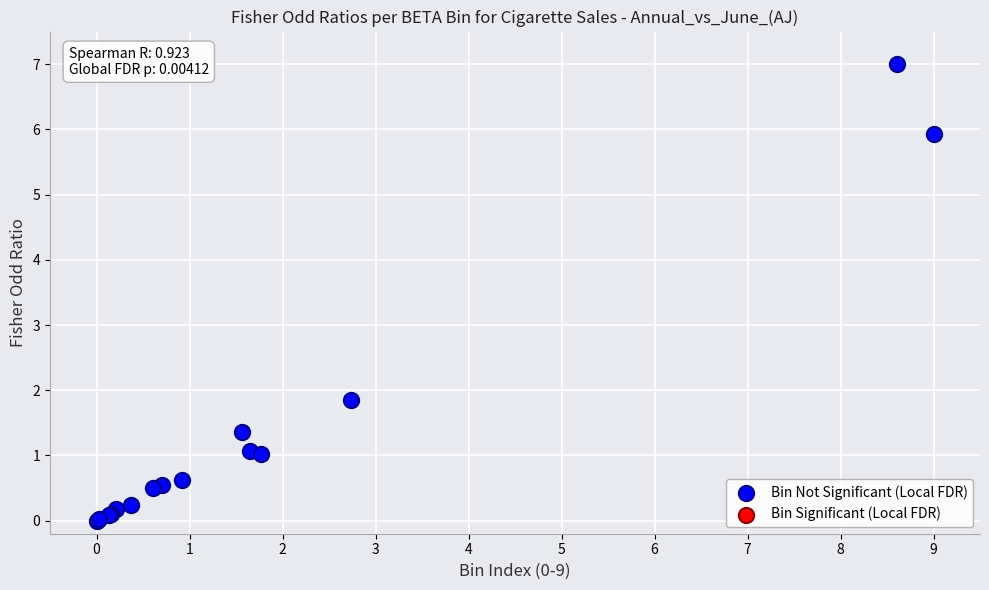

What Y value in the scatter plot is closest to 3?

1.8